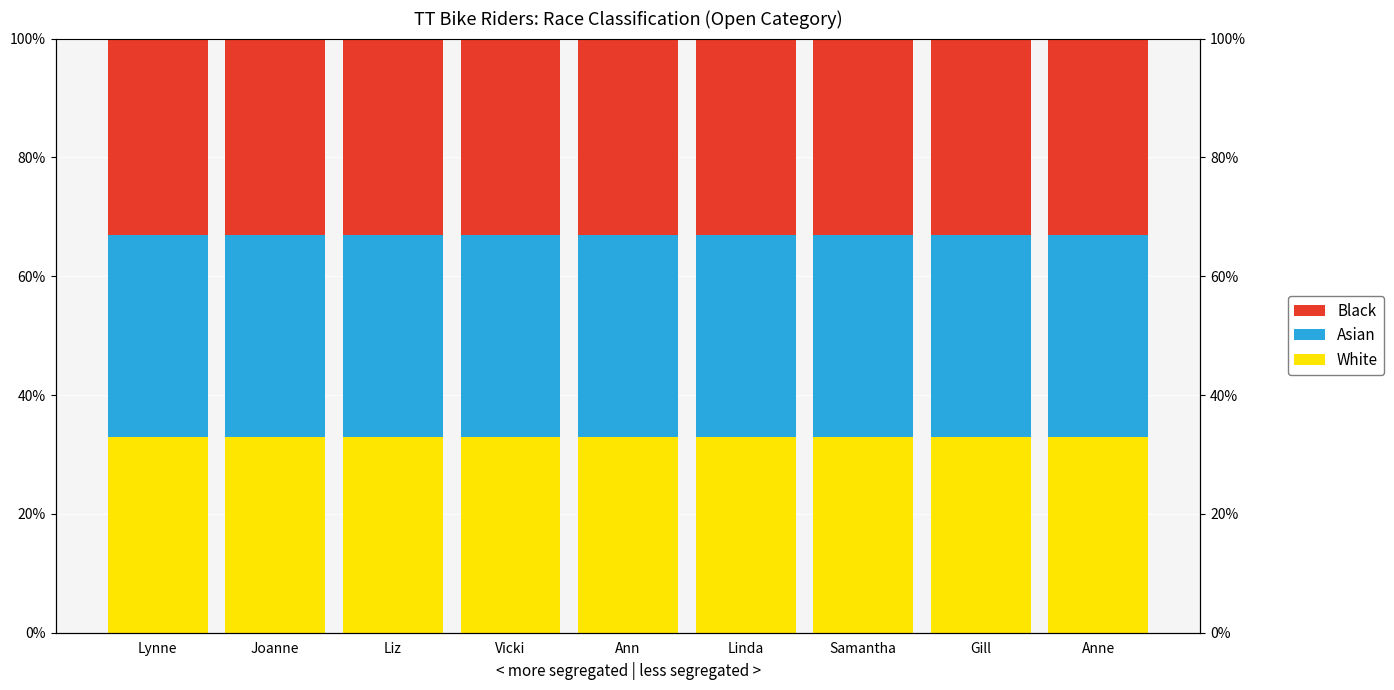

Which series has the largest range (max minus min)?

White